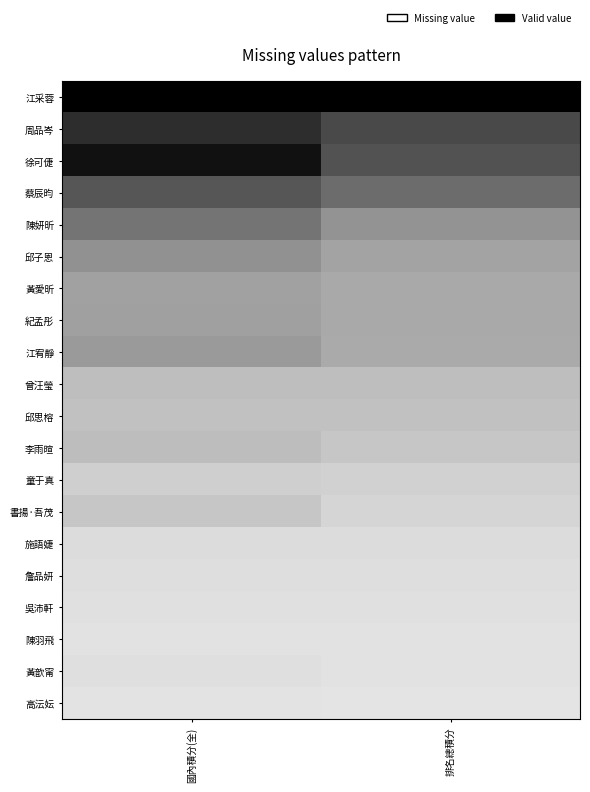

Reading right to left, extract all data points from this chart.

江采蓉: 排名總積分=1.0	國內積分(全)=1.0
周品岑: 排名總積分=0.7	國內積分(全)=0.8
徐可倢: 排名總積分=0.7	國內積分(全)=0.9
蔡辰昀: 排名總積分=0.6	國內積分(全)=0.7
陳妍昕: 排名總積分=0.4	國內積分(全)=0.5
邱子恩: 排名總積分=0.4	國內積分(全)=0.4
黃愛昕: 排名總積分=0.3	國內積分(全)=0.4
紀孟彤: 排名總積分=0.3	國內積分(全)=0.4
江宥靜: 排名總積分=0.3	國內積分(全)=0.4
曾汪瑩: 排名總積分=0.3	國內積分(全)=0.3
邱思榕: 排名總積分=0.2	國內積分(全)=0.2
李雨暄: 排名總積分=0.2	國內積分(全)=0.3
童于真: 排名總積分=0.2	國內積分(全)=0.2
書揚·吾茂: 排名總積分=0.2	國內積分(全)=0.2
施語婕: 排名總積分=0.1	國內積分(全)=0.1
詹品妍: 排名總積分=0.1	國內積分(全)=0.1
吳沛軒: 排名總積分=0.1	國內積分(全)=0.1
陳羽飛: 排名總積分=0.1	國內積分(全)=0.1
黃歆甯: 排名總積分=0.1	國內積分(全)=0.1
高沄妘: 排名總積分=0.1	國內積分(全)=0.1